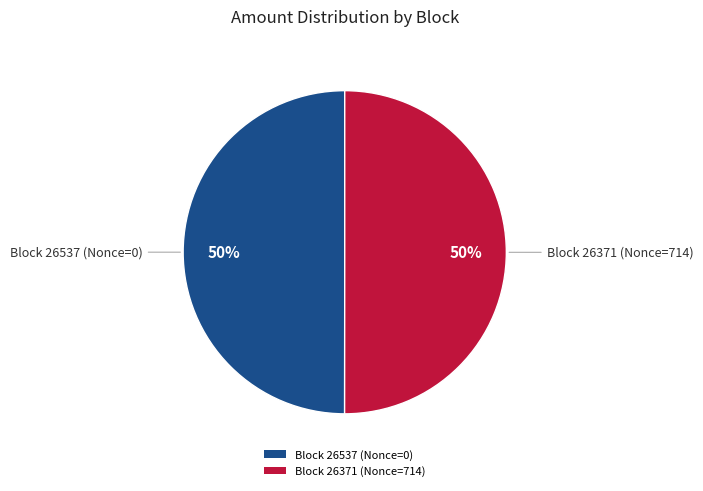

Is it true that Block 26371 (Nonce=714) is 50% of the pie?

True